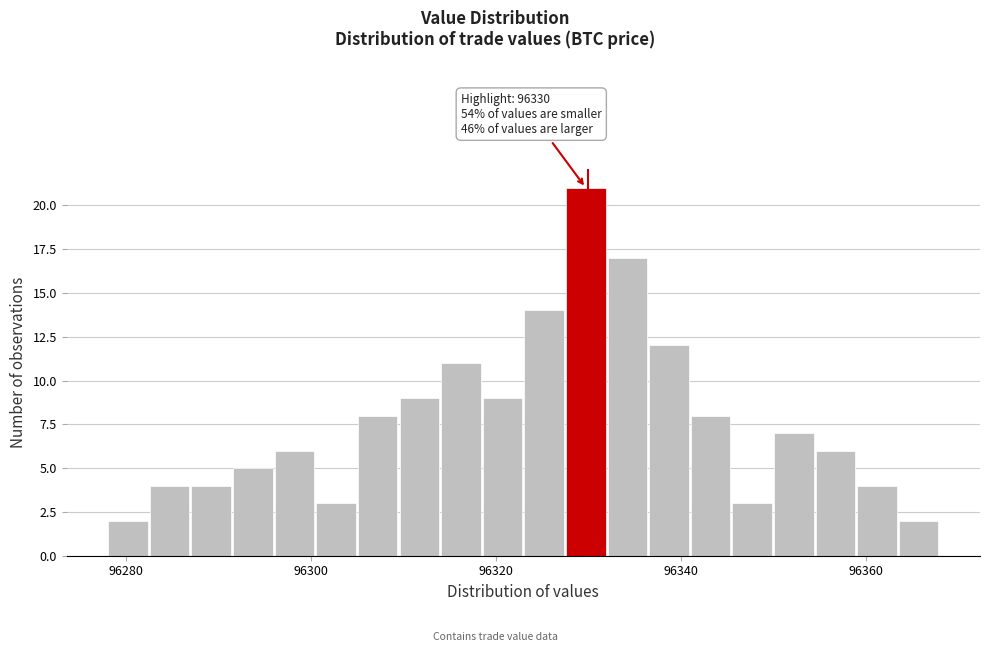

Around what value on the x-axis is the tallest bar? Give the approximate position of its centre, as read against the axis.

96330